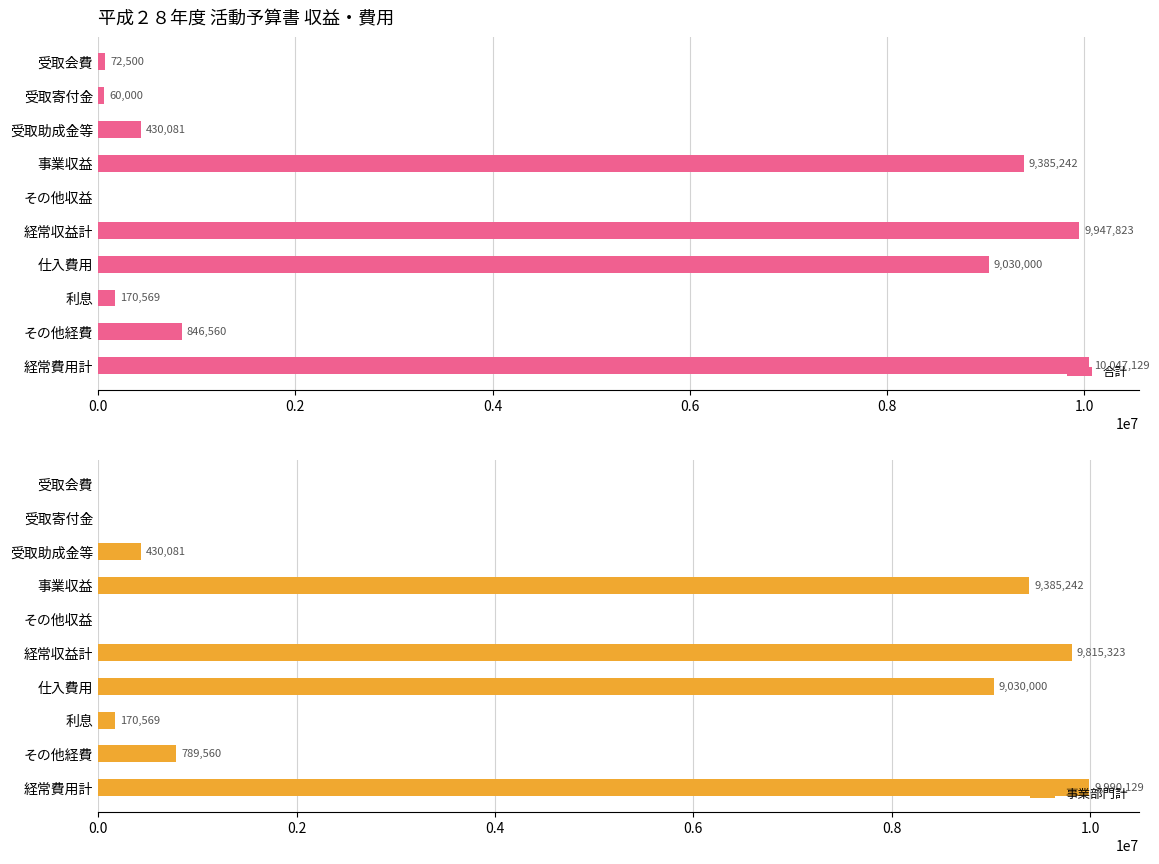

What is the greatest value displayed?

10047129